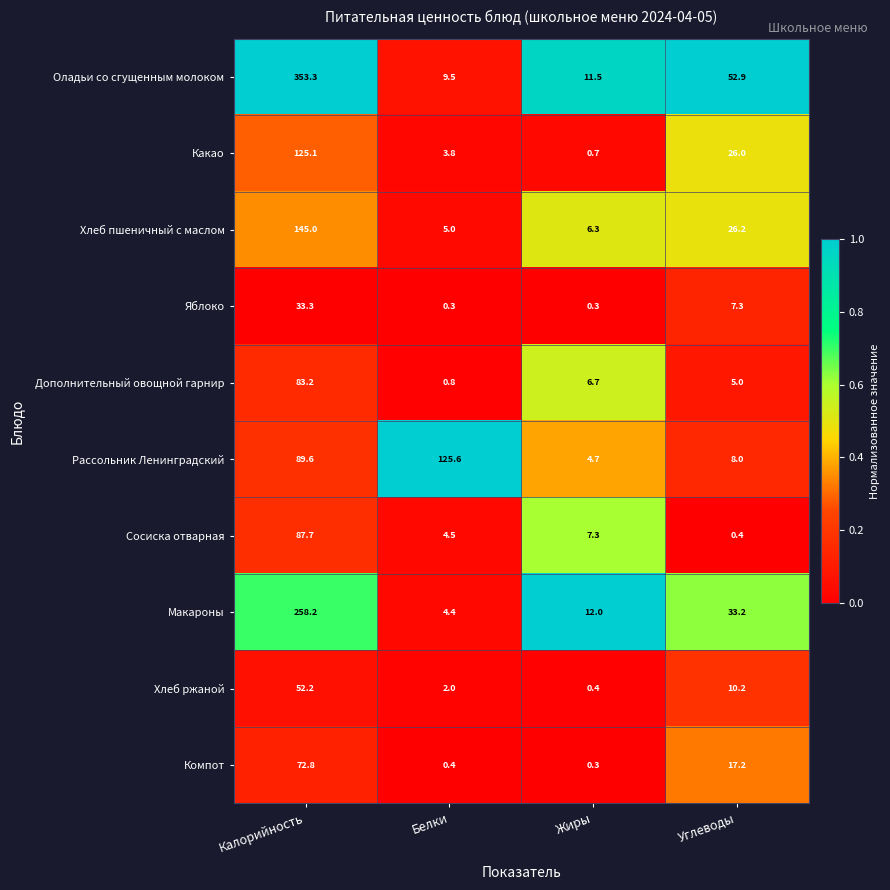

At how many categories does at least one series exceed 0?

4